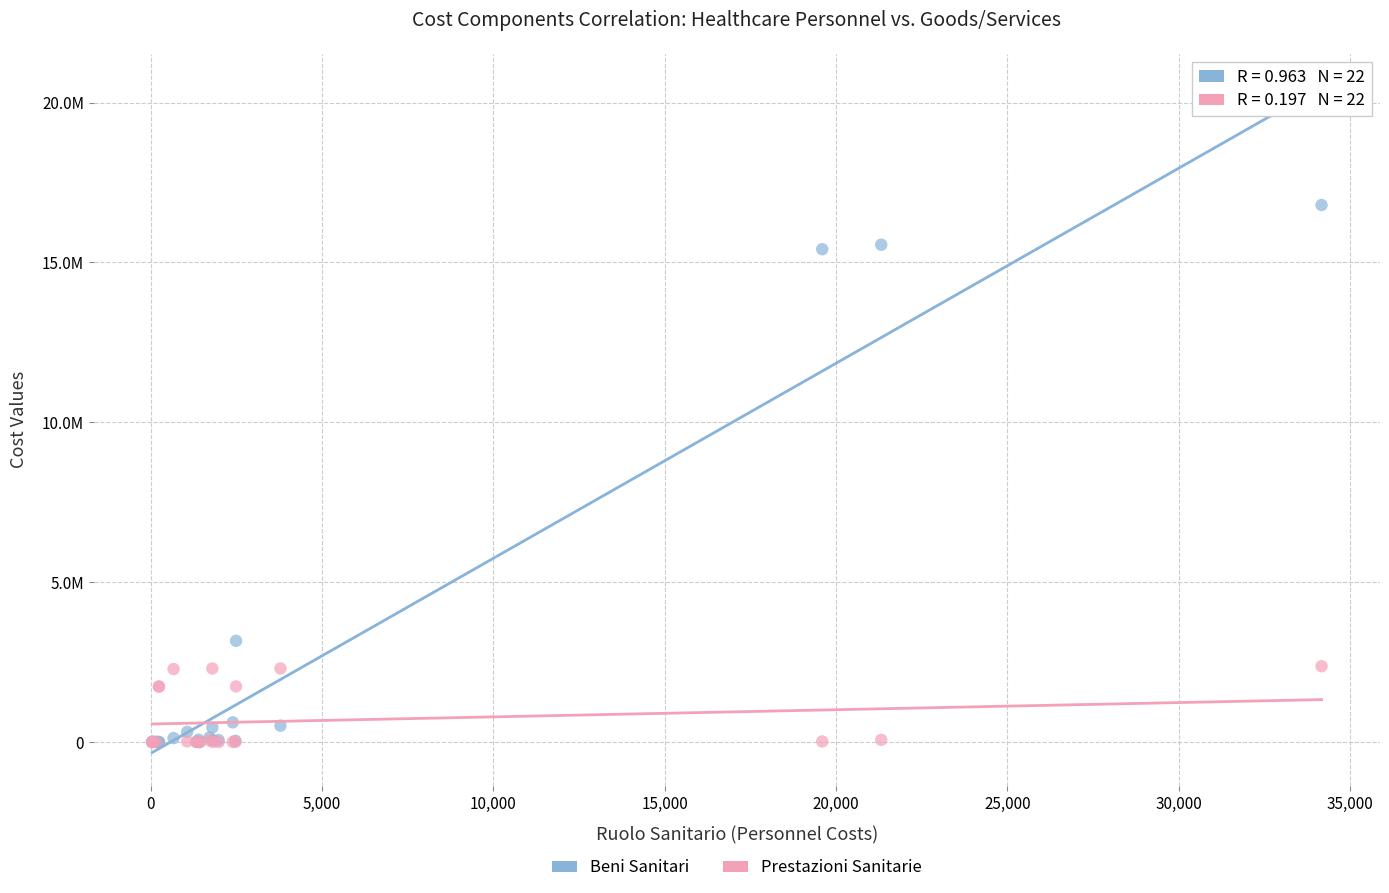

What are all the series names shown in the legend?

Beni Sanitari, Prestazioni Sanitarie